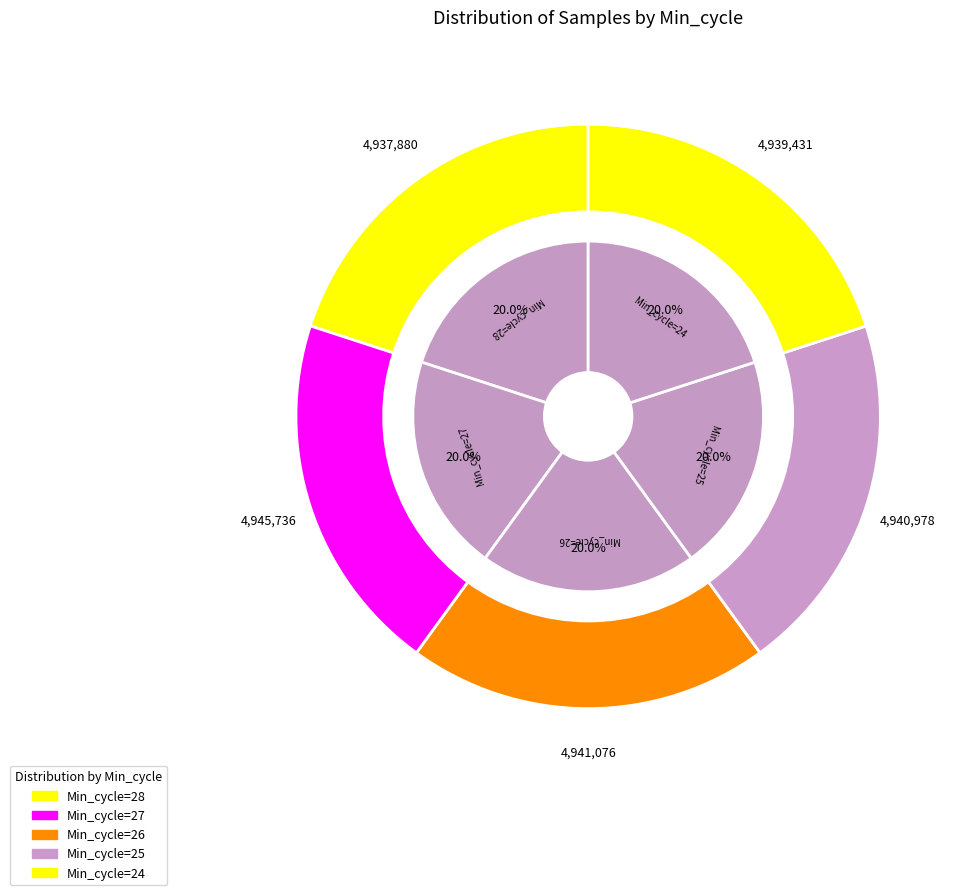

To the nearest percent, what portion does Min_cycle=27 represent?

20%